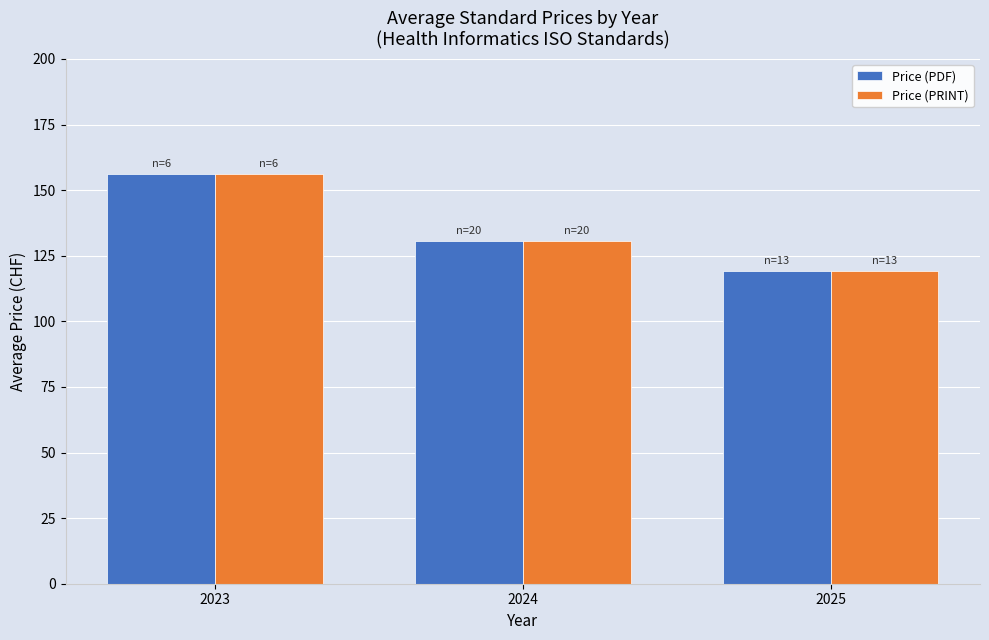

What is the greatest value displayed?

156.2